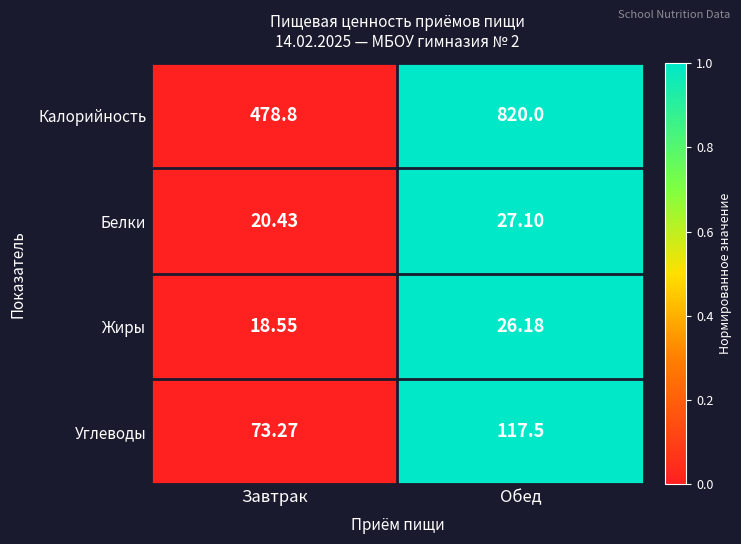

Rank the categories by Калорийность value from highest to lowest.

Обед, Завтрак